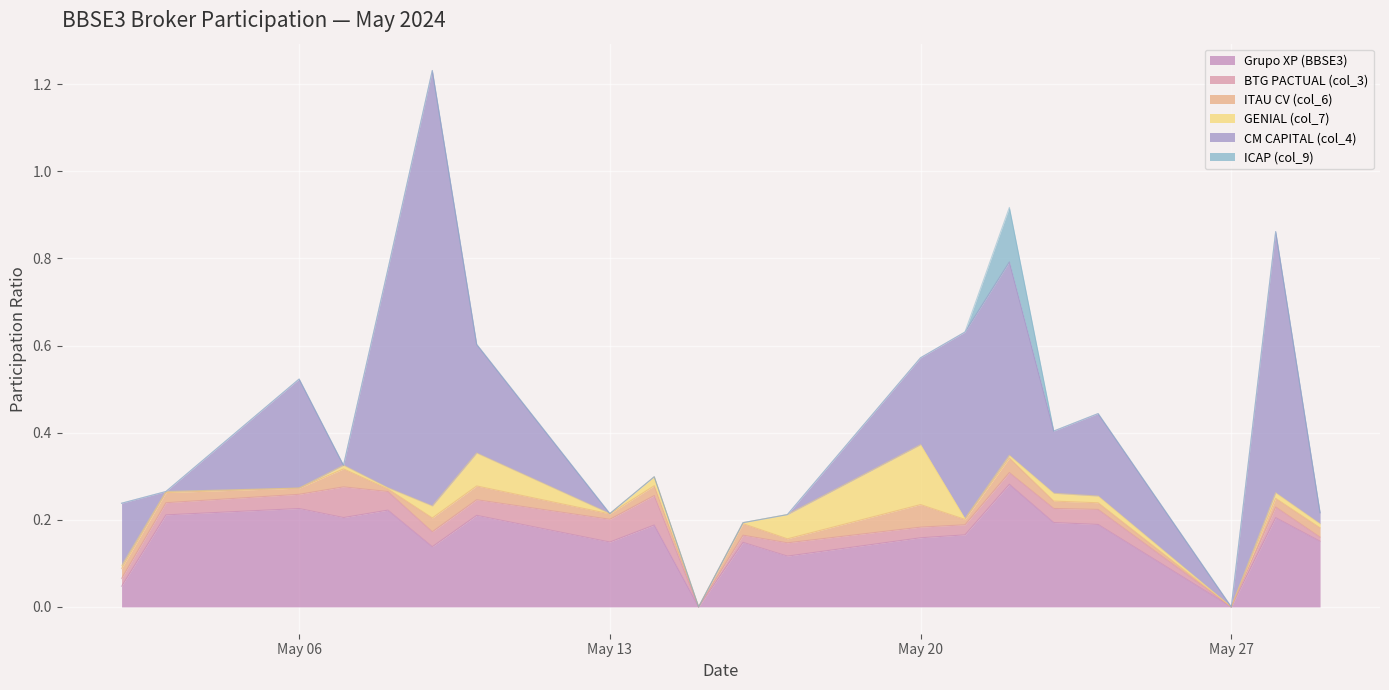

Where is CM CAPITAL (col_4) nearest to the value 0?

2024-05-03